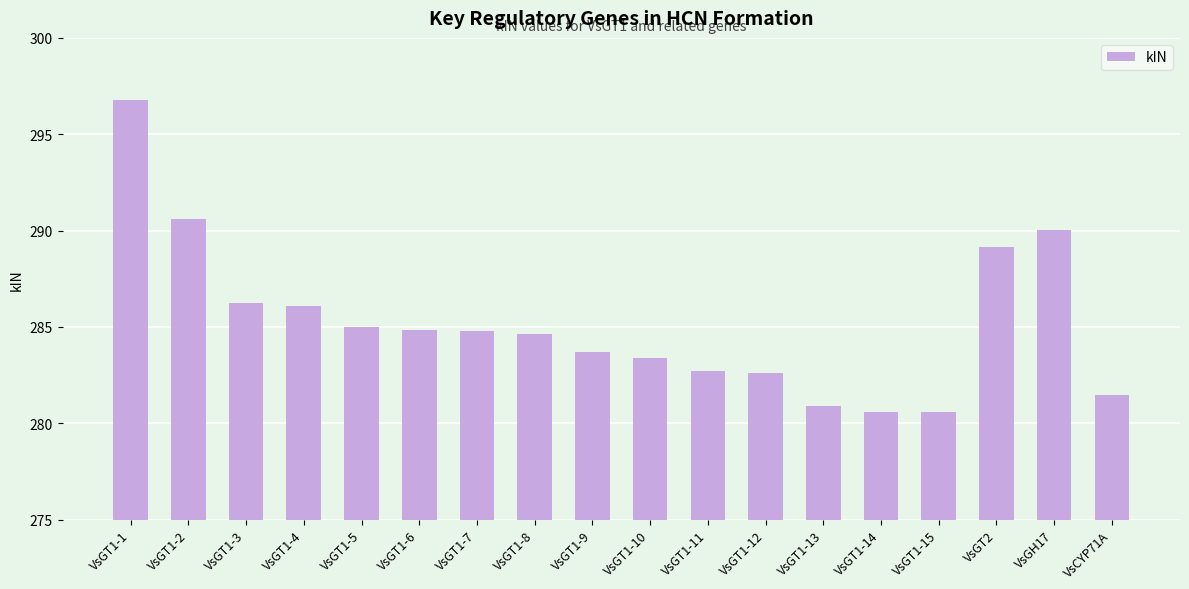

Approximately how many times larger is the value at VsGT1-5 compared to VsCYP71A?

1.0